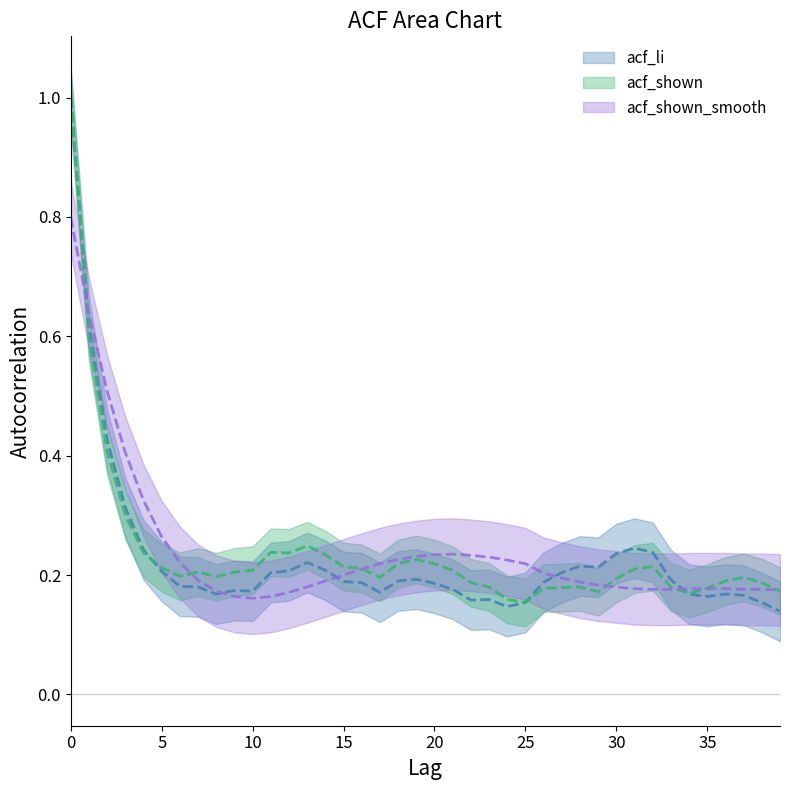

Reading left to right, transcribe all the data shown in this chart.

acf_li: 1.0	0.6	0.4	0.3	0.2	0.2	0.2	0.2	0.2	0.2	0.2	0.2	0.2	0.2	0.2	0.2	0.2	0.2	0.2	0.2	0.2	0.2	0.2	0.2	0.1	0.2	0.2	0.2	0.2	0.2	0.2	0.2	0.2	0.2	0.2	0.2	0.2	0.2	0.2	0.1
acf_shown: 1.0	0.6	0.4	0.3	0.2	0.2	0.2	0.2	0.2	0.2	0.2	0.2	0.2	0.2	0.2	0.2	0.2	0.2	0.2	0.2	0.2	0.2	0.2	0.2	0.2	0.2	0.2	0.2	0.2	0.2	0.2	0.2	0.2	0.2	0.2	0.2	0.2	0.2	0.2	0.2
acf_shown_smooth: 0.8	0.6	0.5	0.4	0.3	0.3	0.2	0.2	0.2	0.2	0.2	0.2	0.2	0.2	0.2	0.2	0.2	0.2	0.2	0.2	0.2	0.2	0.2	0.2	0.2	0.2	0.2	0.2	0.2	0.2	0.2	0.2	0.2	0.2	0.2	0.2	0.2	0.2	0.2	0.2